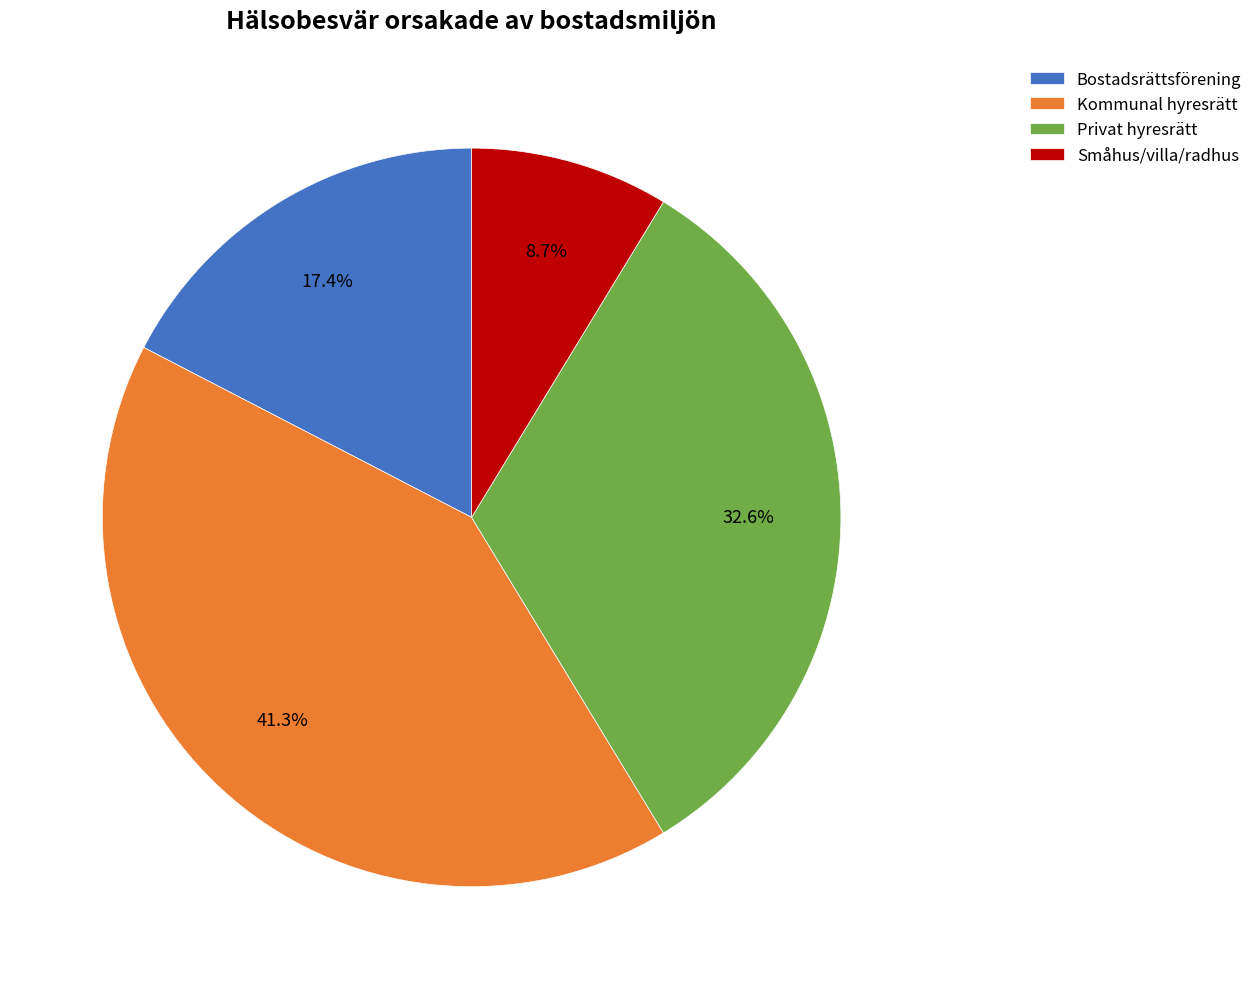

Is there a majority slice in this chart?

No